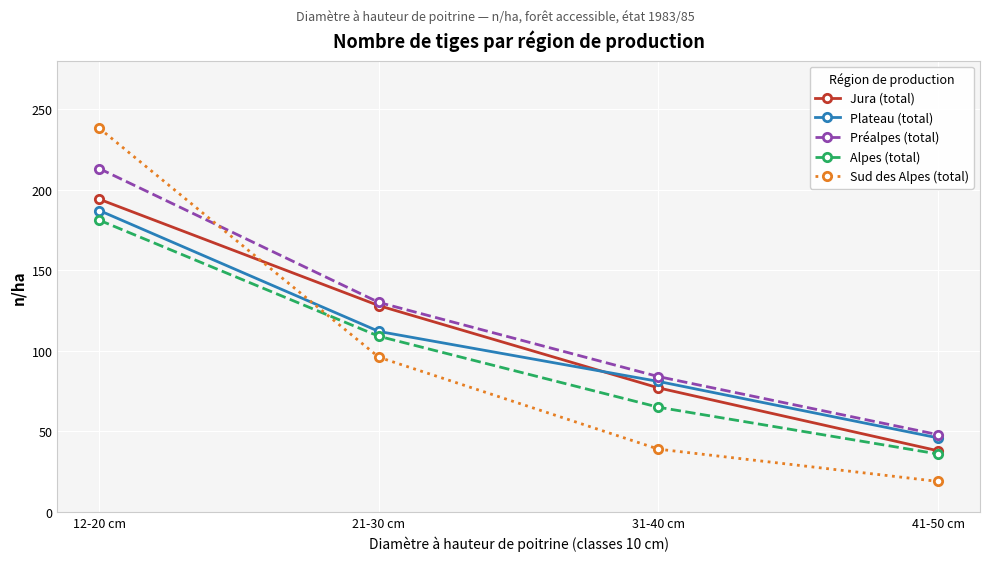

Between which two adjacent categories do Plateau (total) and Sud des Alpes (total) first intersect?

12-20 cm and 21-30 cm